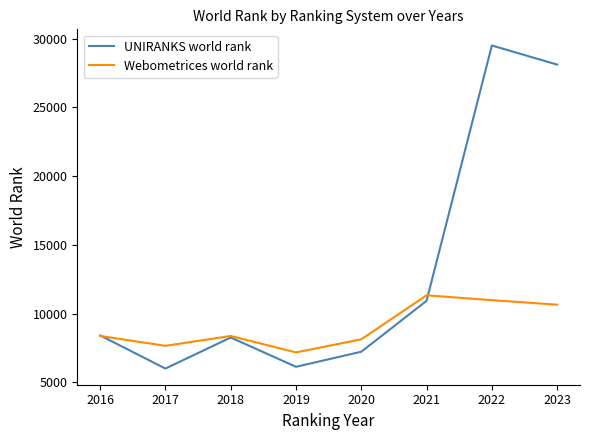

What is the maximum value for UNIRANKS world rank?

29509